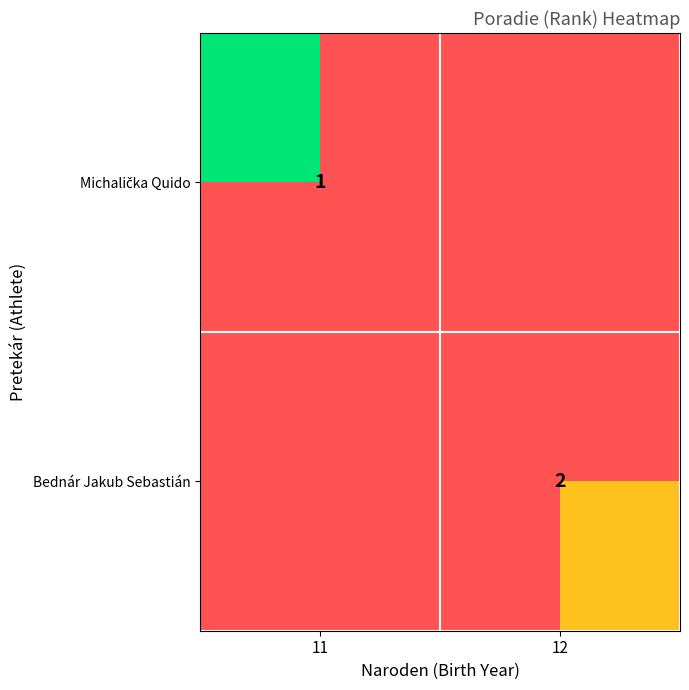

Count the number of categories in the chart.

2